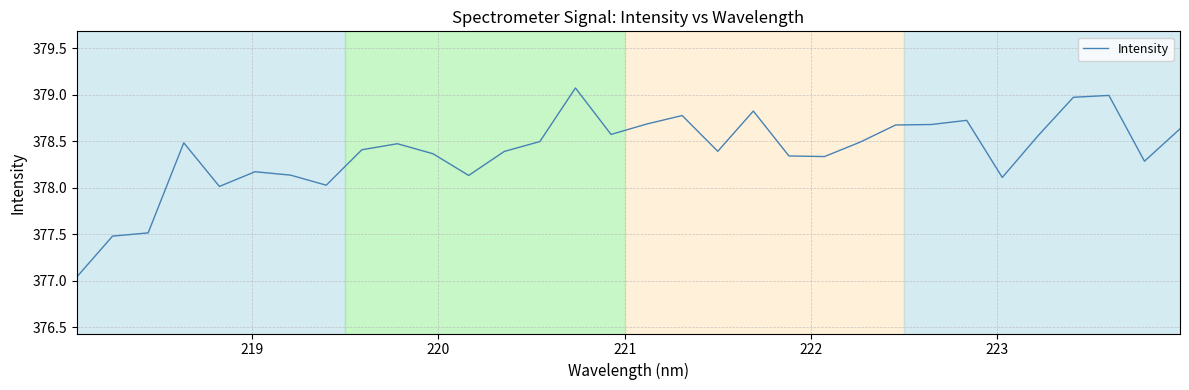

What is the difference between the maximum and minimum values?

2.0